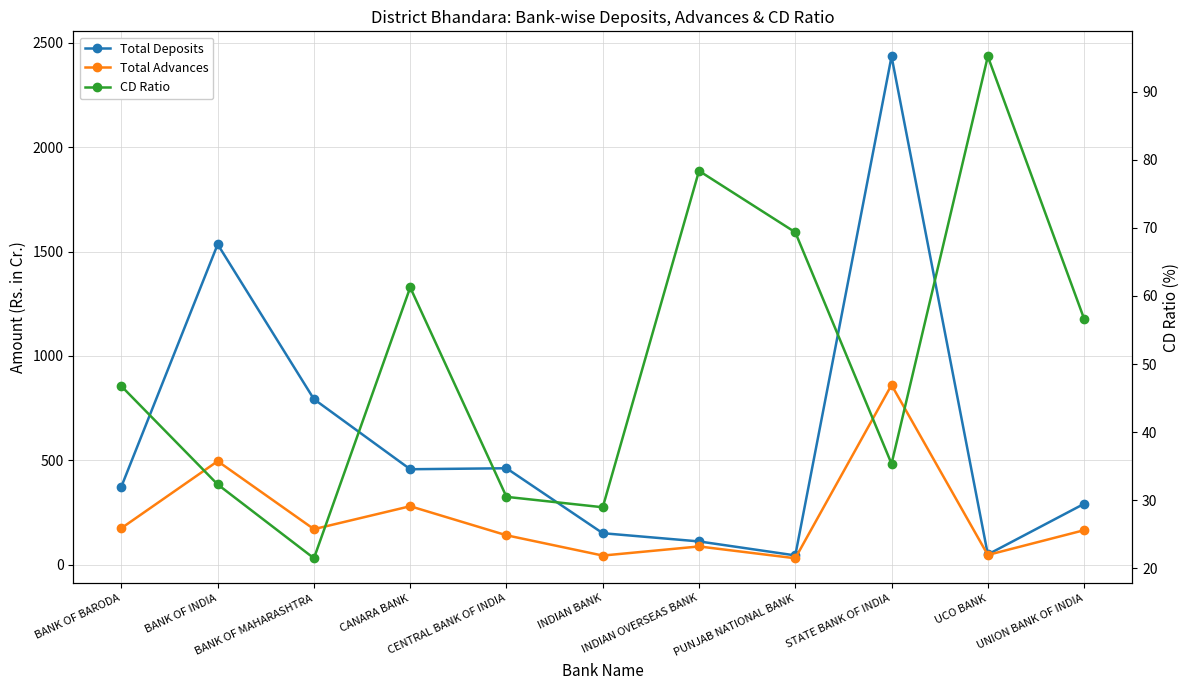

At which label does Total Advances first exceed 165?

BANK OF BARODA